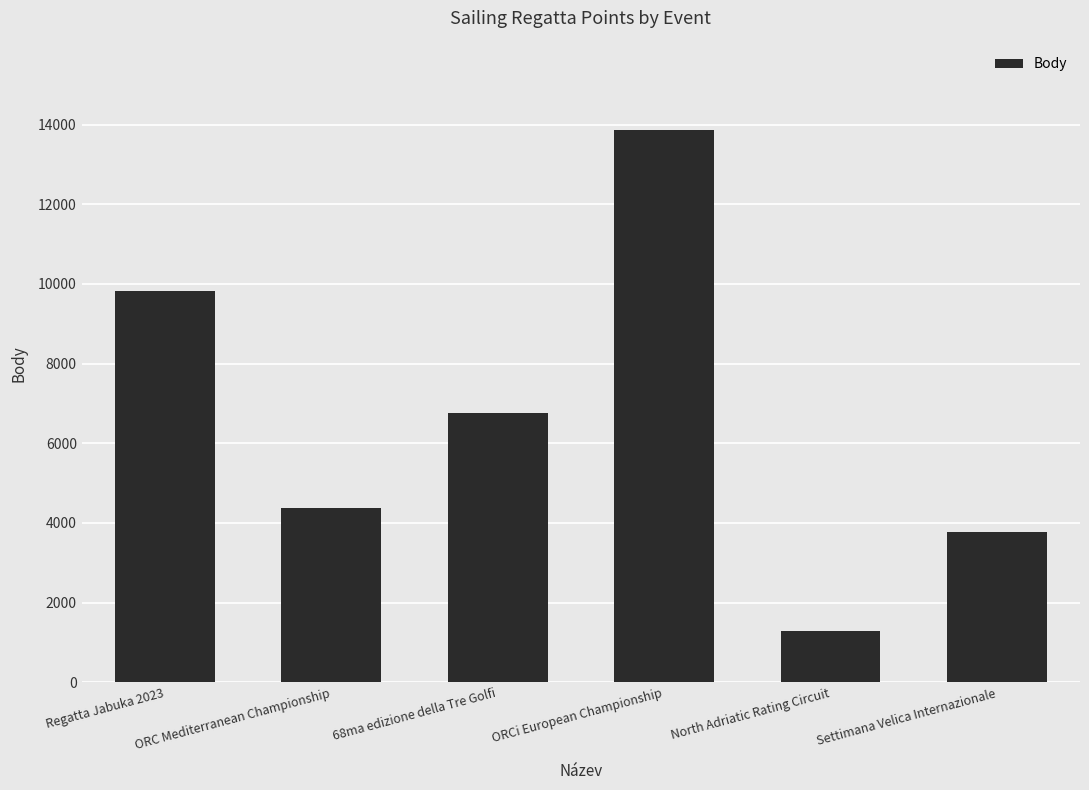

What position from the right is Regatta Jabuka 2023?

6